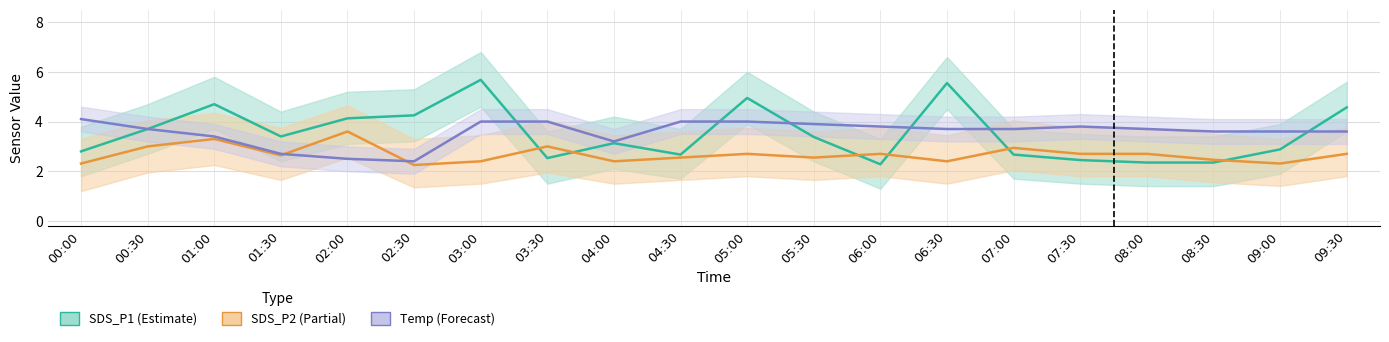

Which series has the largest total across all categories?

Temp (Forecast)